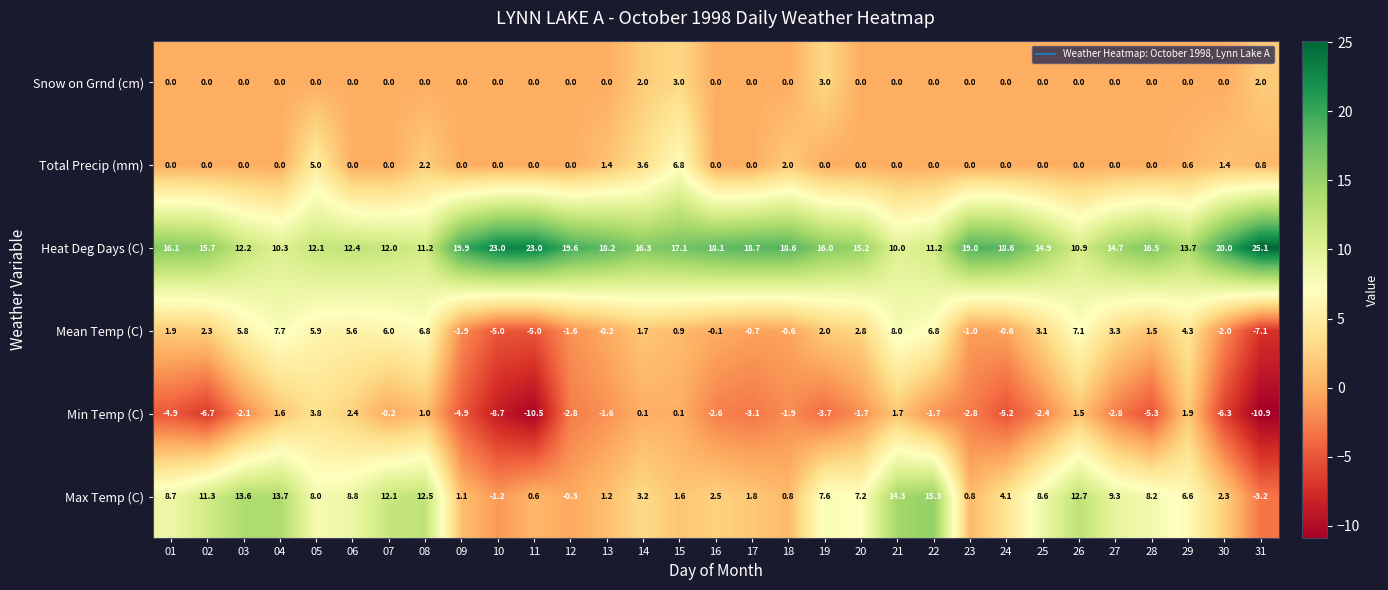

Which series has the largest range (max minus min)?

Max Temp (C)